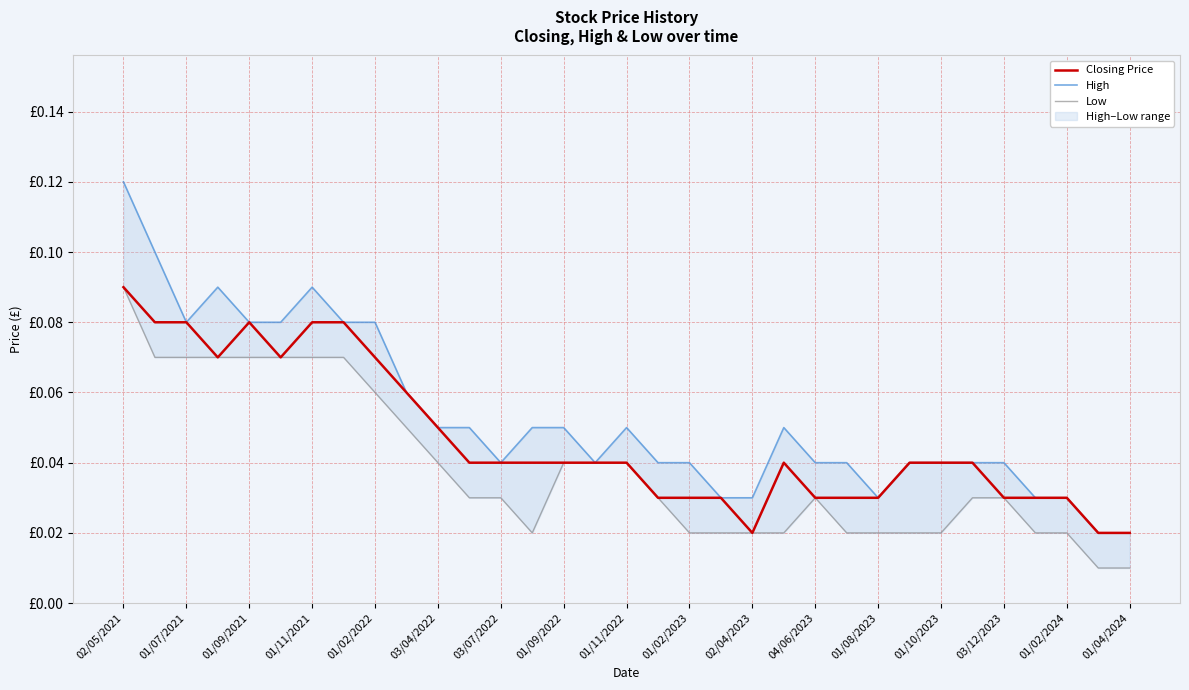

List the series in order of their peak value, highest first.

High, Closing Price, Low